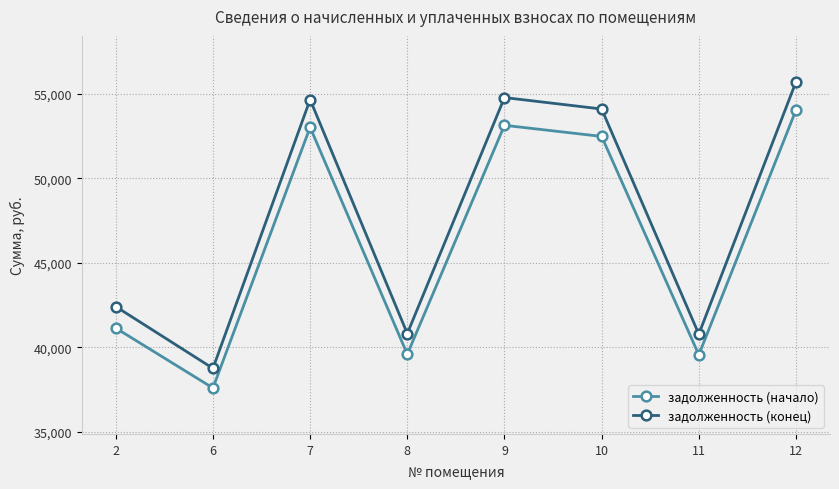

Rank the series at 10 from highest to lowest value.

задолженность (конец), задолженность (начало)